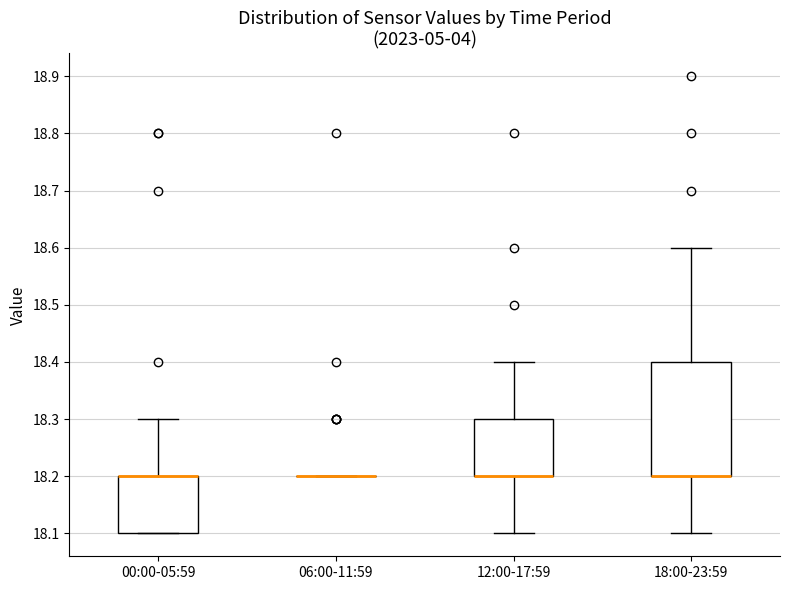

Where does the upper whisker of the box for 00:00-05:59 end on the y-axis? The values are not printed on the chart, so give them approximately, as read against the axis.

18.3